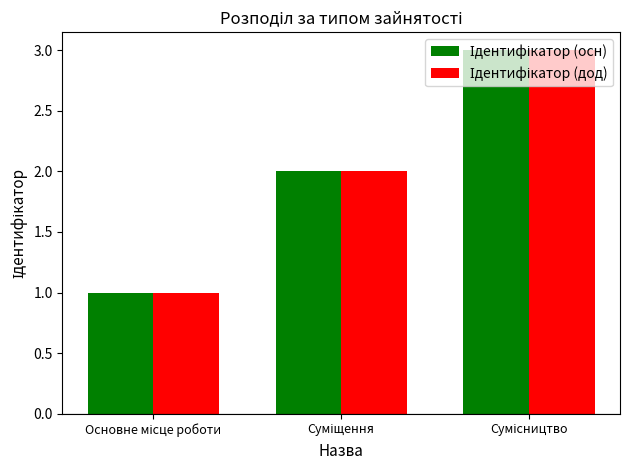

How many data points does each series have?

3